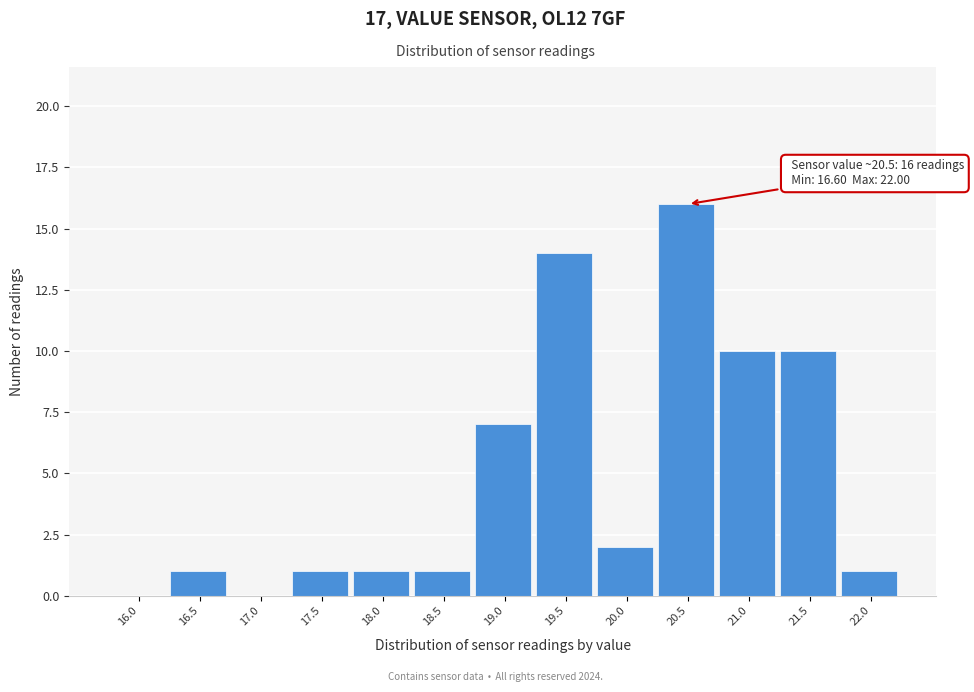

Reading right to left, list all the values displayed in this chart.

22.0=1	21.5=10	21.0=10	20.5=16	20.0=2	19.5=14	19.0=7	18.5=1	18.0=1	17.5=1	17.0=0	16.5=1	16.0=0